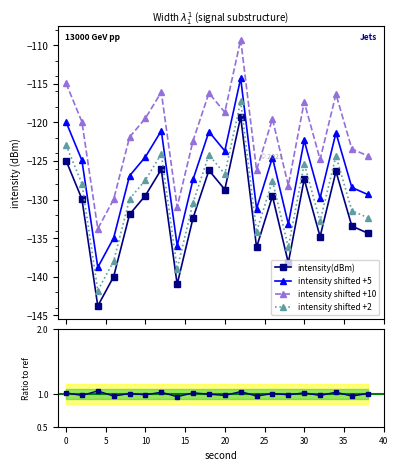

How many data points in intensity(dBm) are above -129?

7